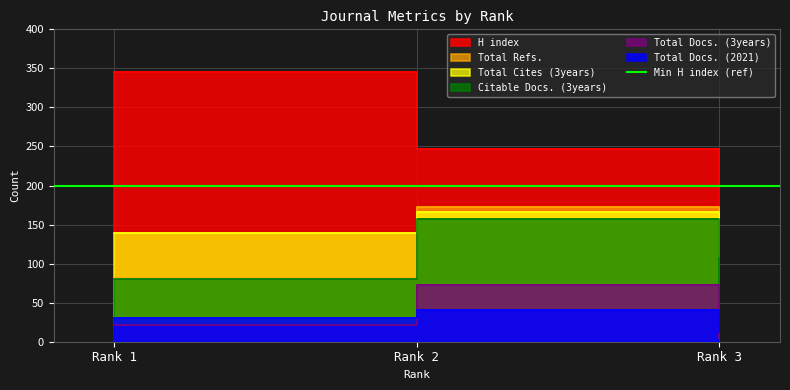

Reading left to right, transcribe all the data shown in this chart.

H index: 345	247	199
Total Docs. (2021): 30	41	12
Total Docs. (3years): 22	72	5
Total Refs.: 81	172	110
Total Cites (3years): 139	166	110
Citable Docs. (3years): 80	157	51